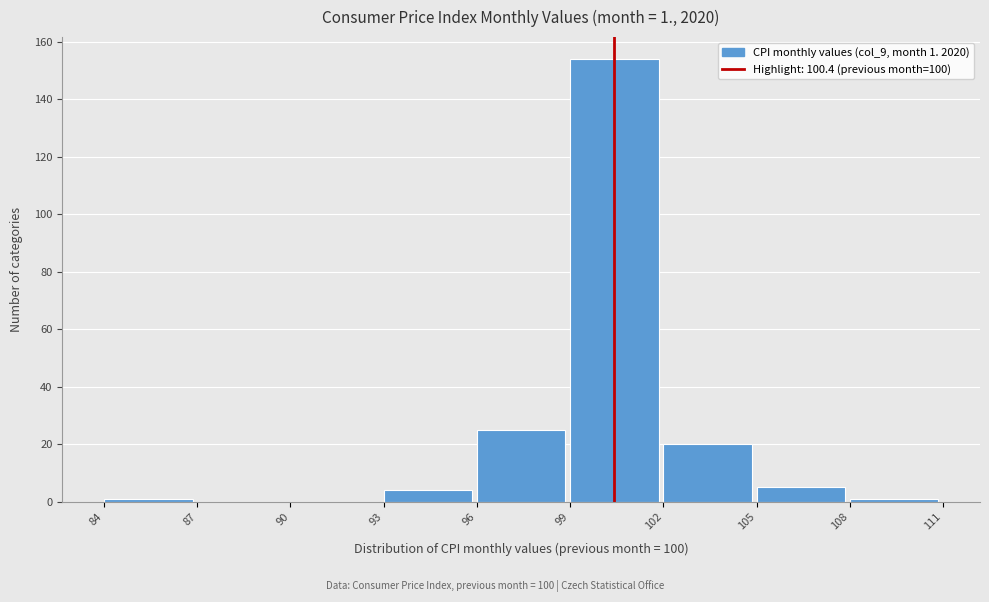

Over which range of the x-axis is the bar tallest?

99 to 102